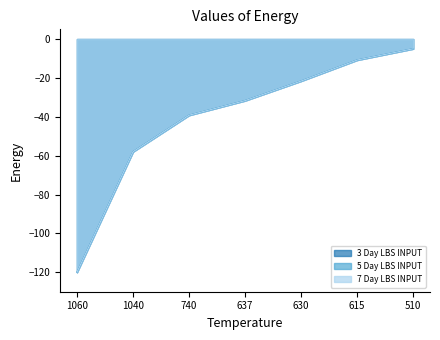

How many values in the 7 Day LBS INPUT series exceed -31?

3